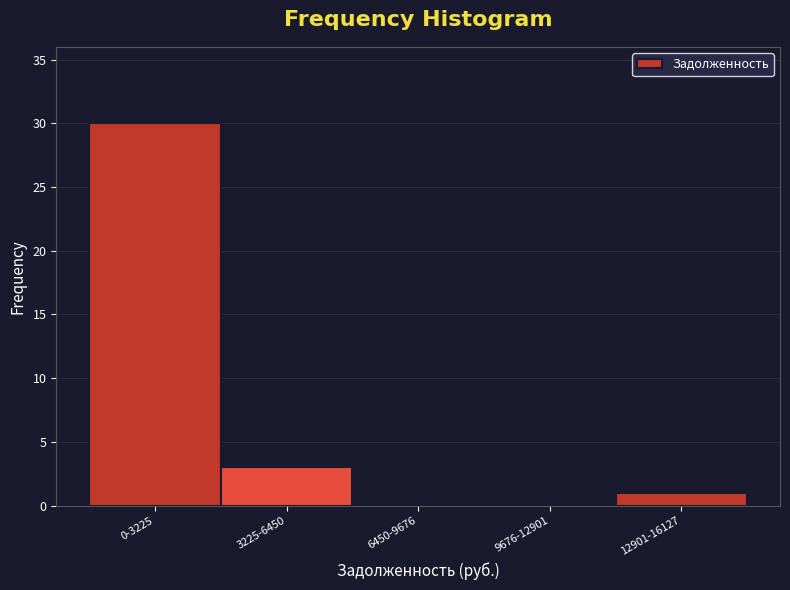

Reading right to left, list all the values displayed in this chart.

12901-16127=1	9676-12901=0	6450-9676=0	3225-6450=3	0-3225=30